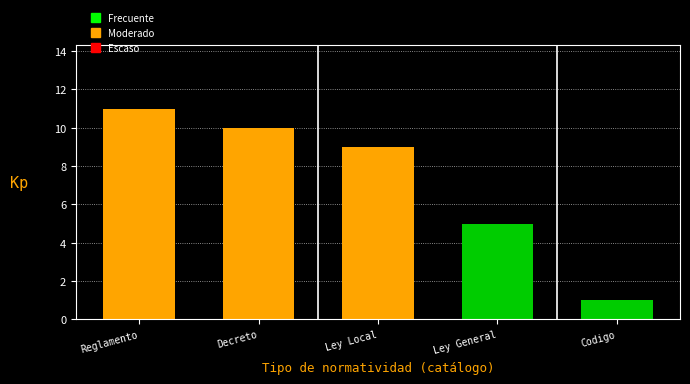

Reading left to right, transcribe all the data shown in this chart.

11	10	9	5	1